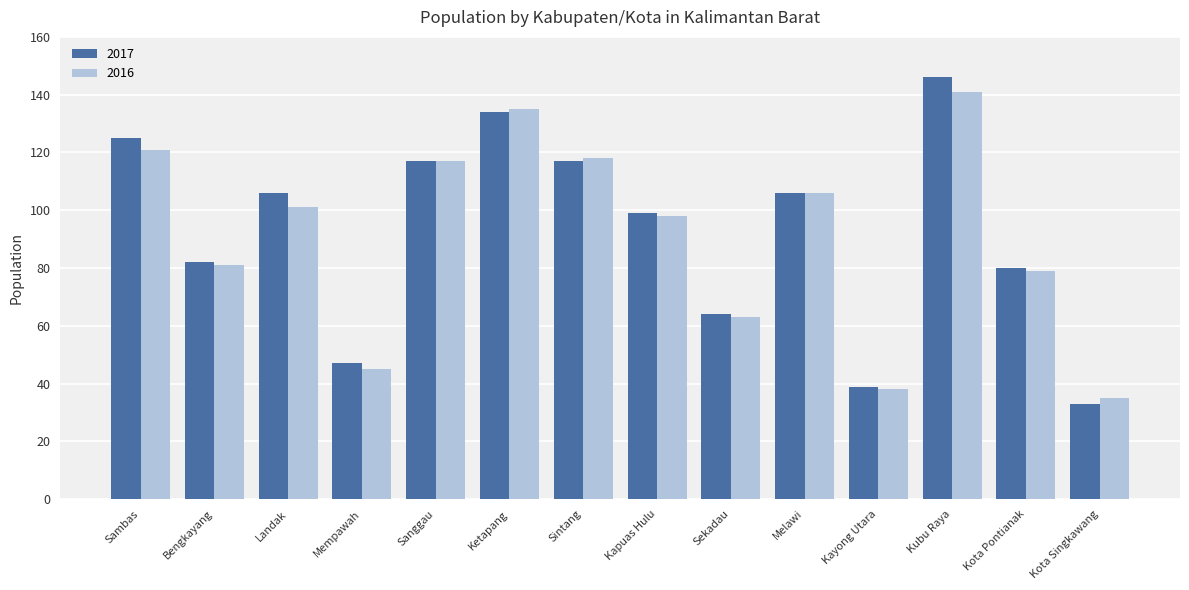

Which label corresponds to the smallest value in the chart?

Kota Singkawang